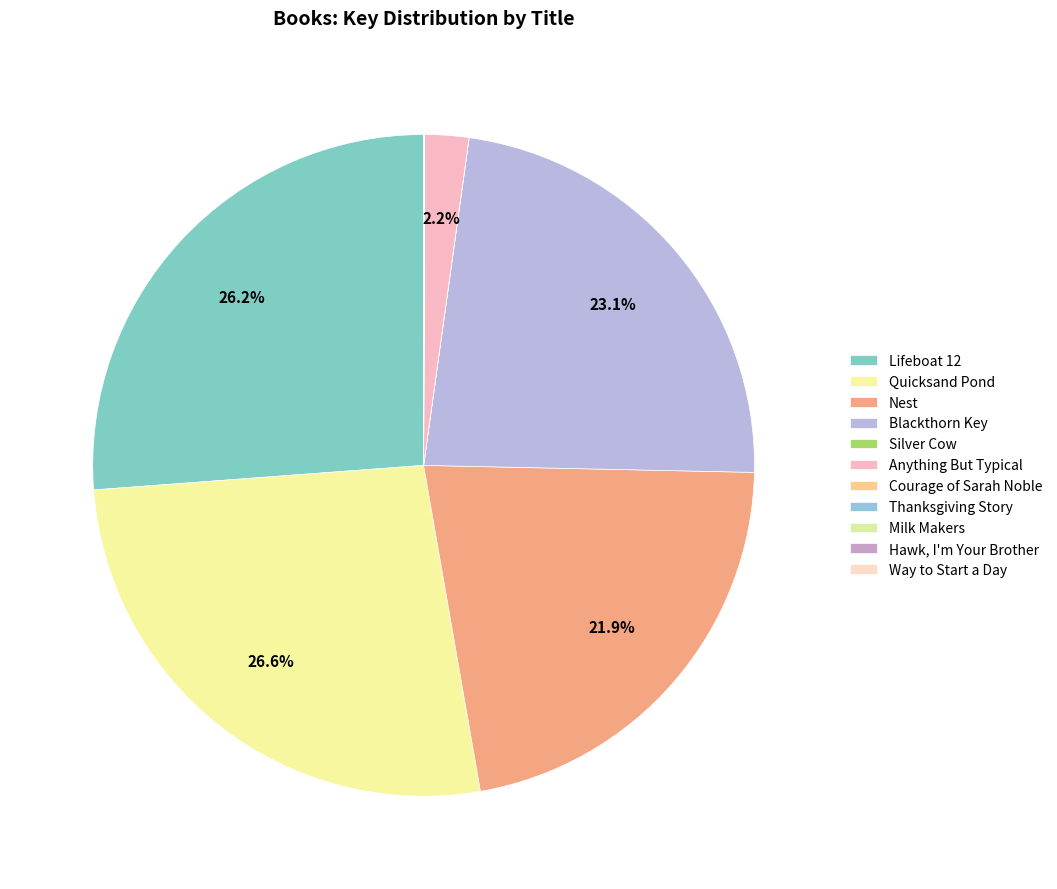

Is it true that Blackthorn Key is 31% of the pie?

False